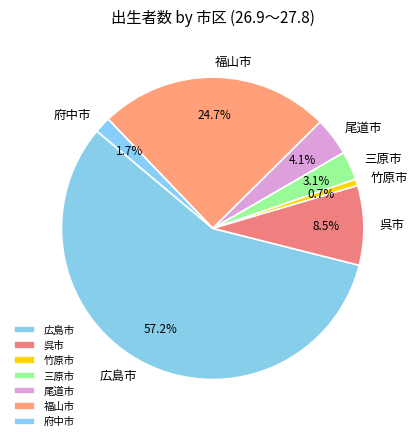

Which category has the biggest portion of the pie?

広島市